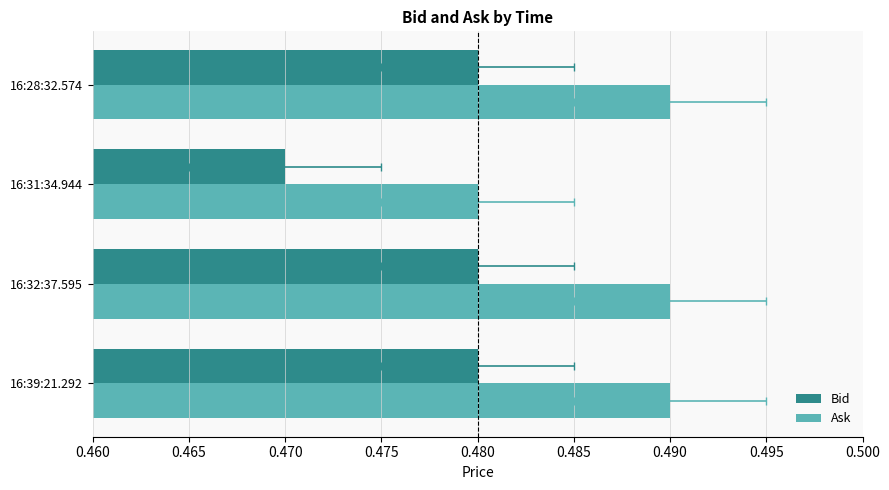

Which series has the largest total across all categories?

Ask